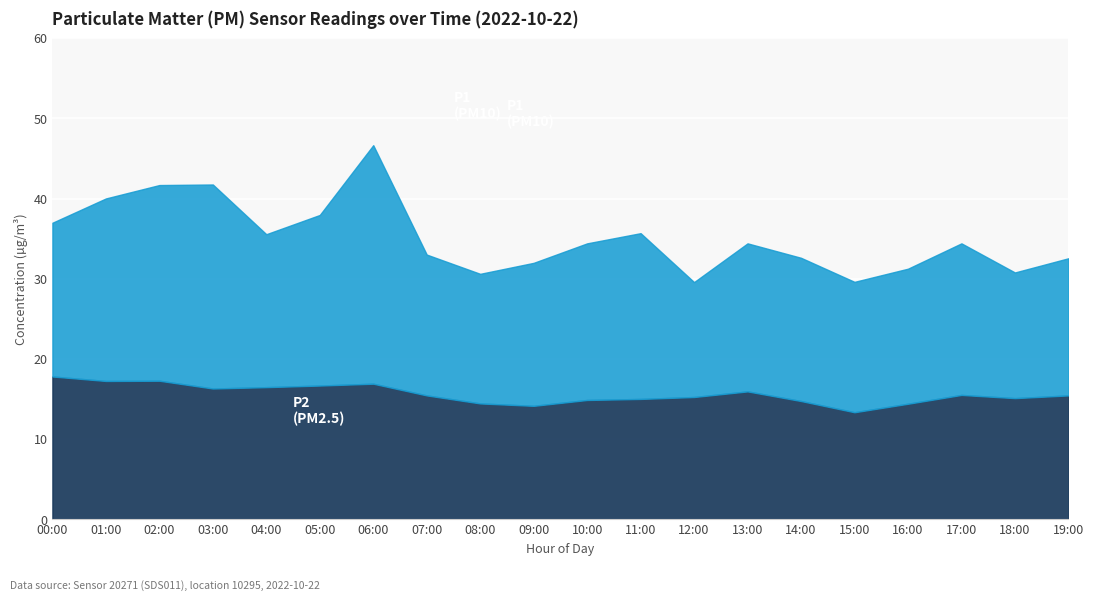

Does the chart display data point markers on the line(s)?

No